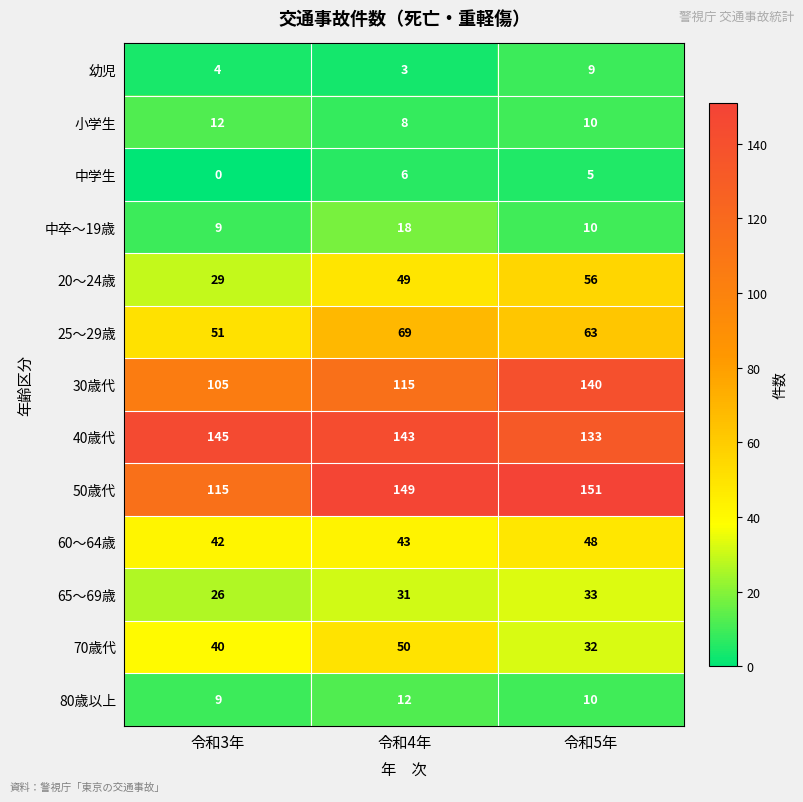

List the labels in order of 40歳代 value, smallest first.

令和5年, 令和4年, 令和3年